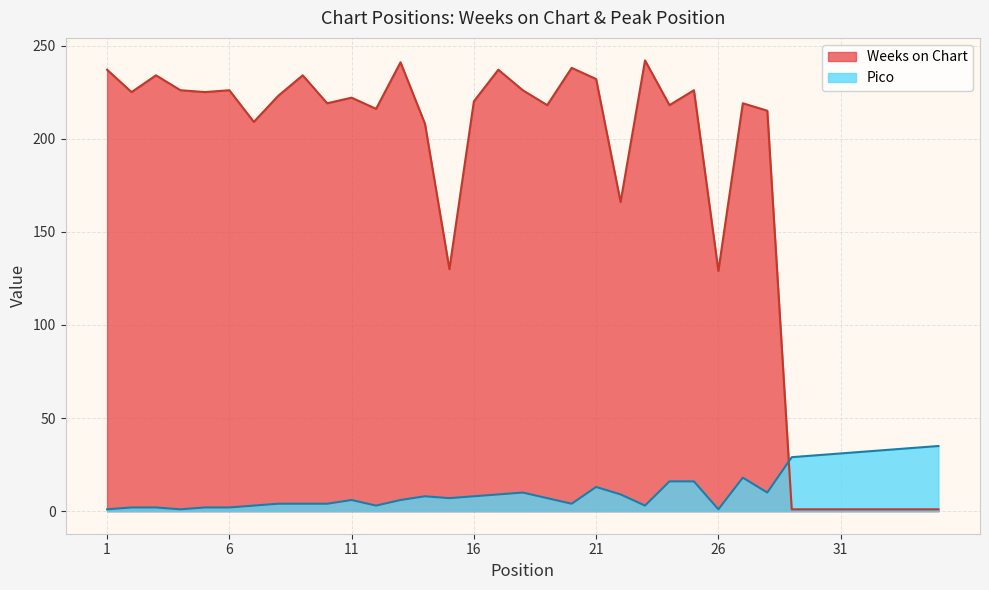

Where is the first local maximum for Weeks on Chart?

3